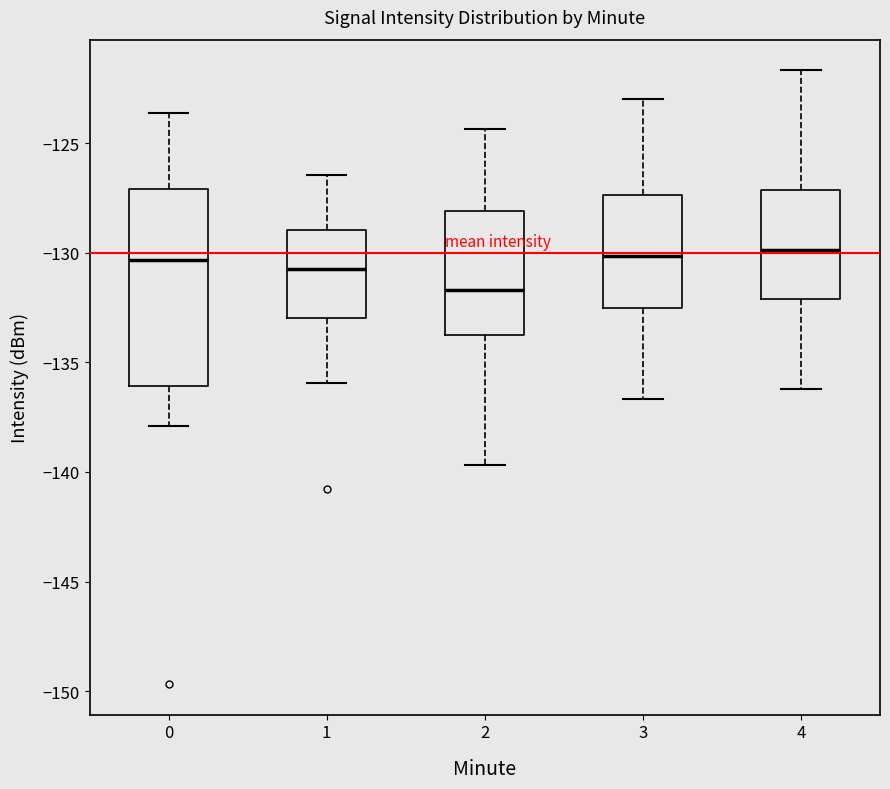

Which box is the tallest, from its lower edge to its upper edge?

0